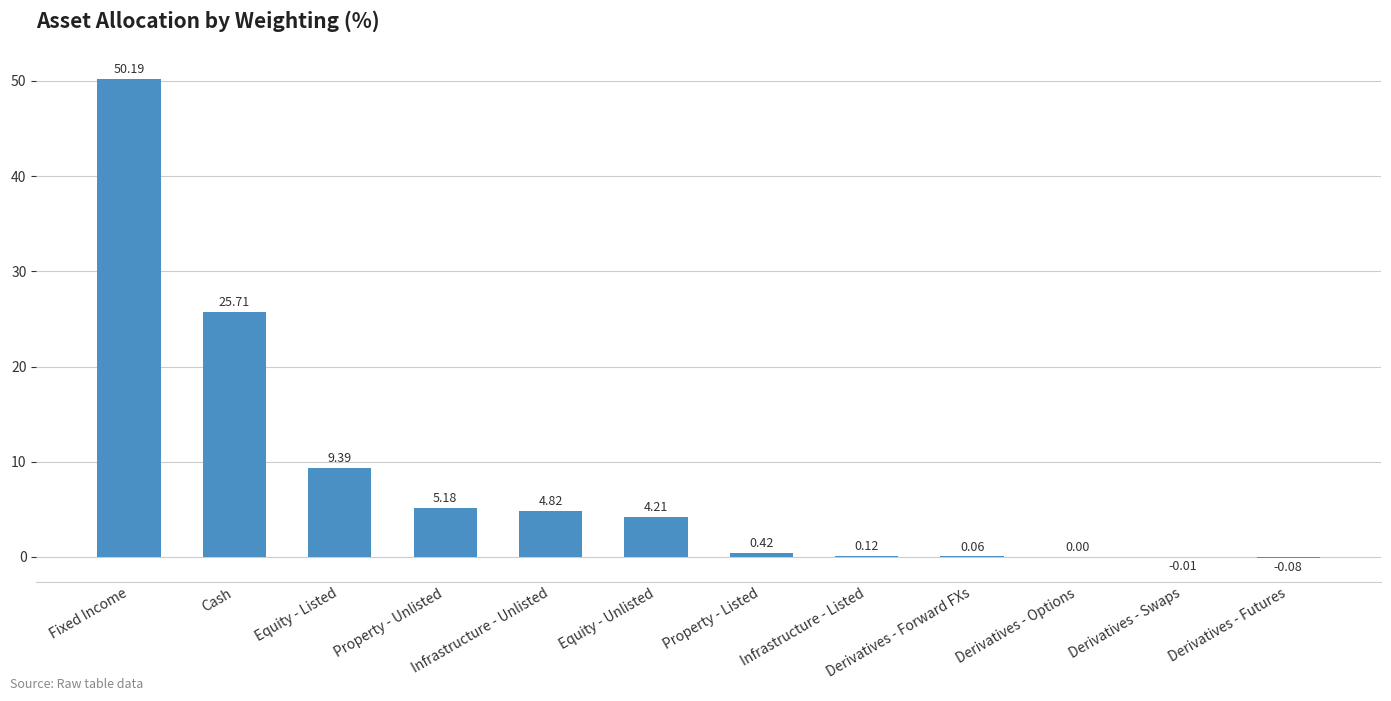

Does the chart contain stacked bars?

No